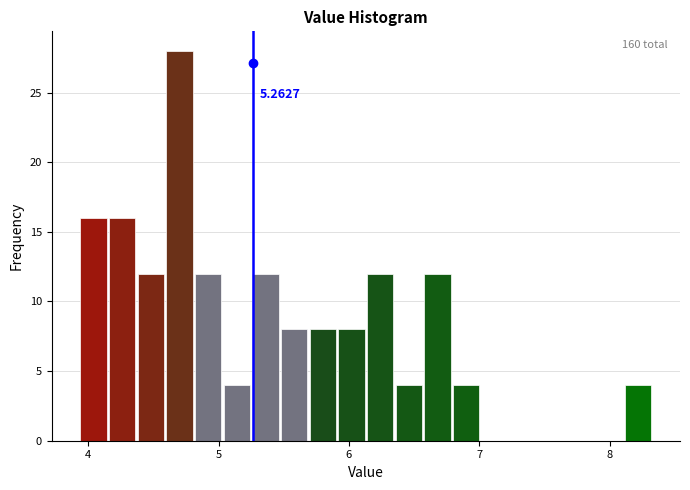

Around what value on the x-axis is the tallest bar? Give the approximate position of its centre, as read against the axis.

4.7